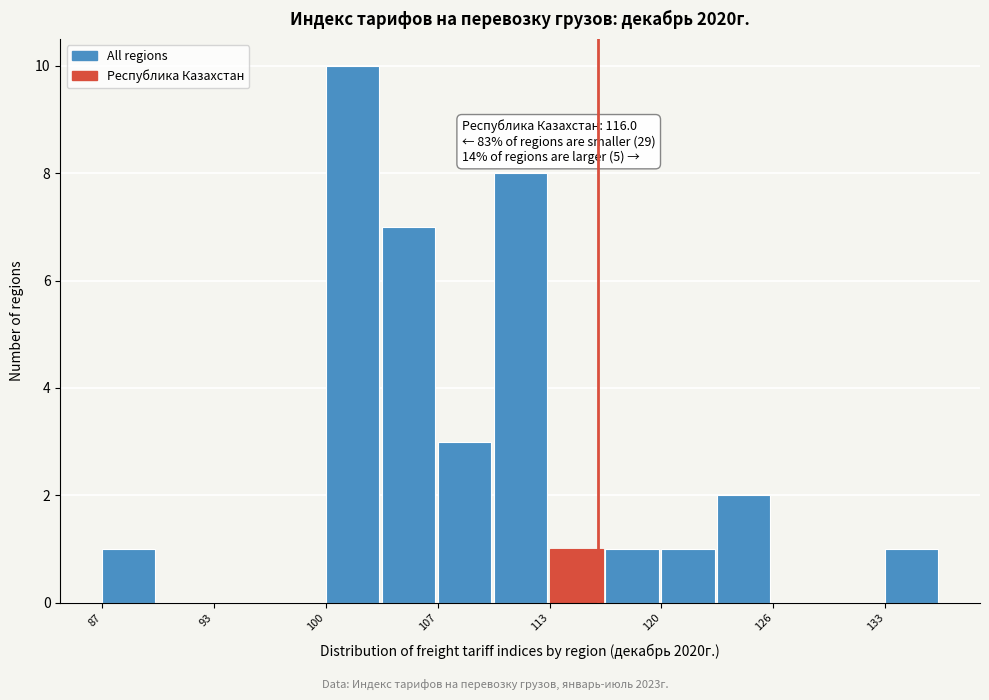

Read against the x-axis, roughly where is the centre of the tallest bar?

102